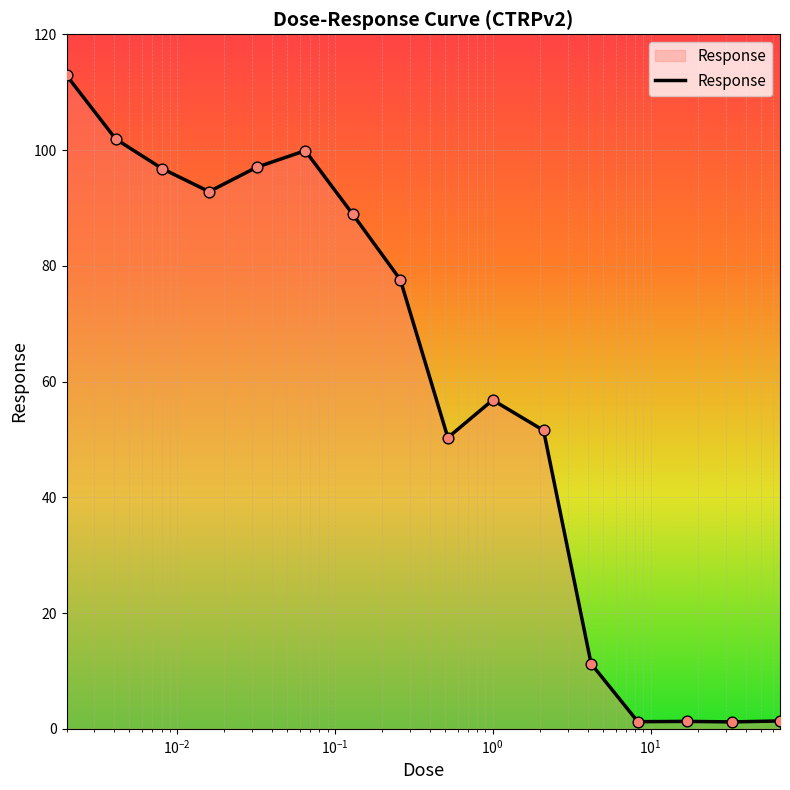

What is the greatest value displayed?

112.9